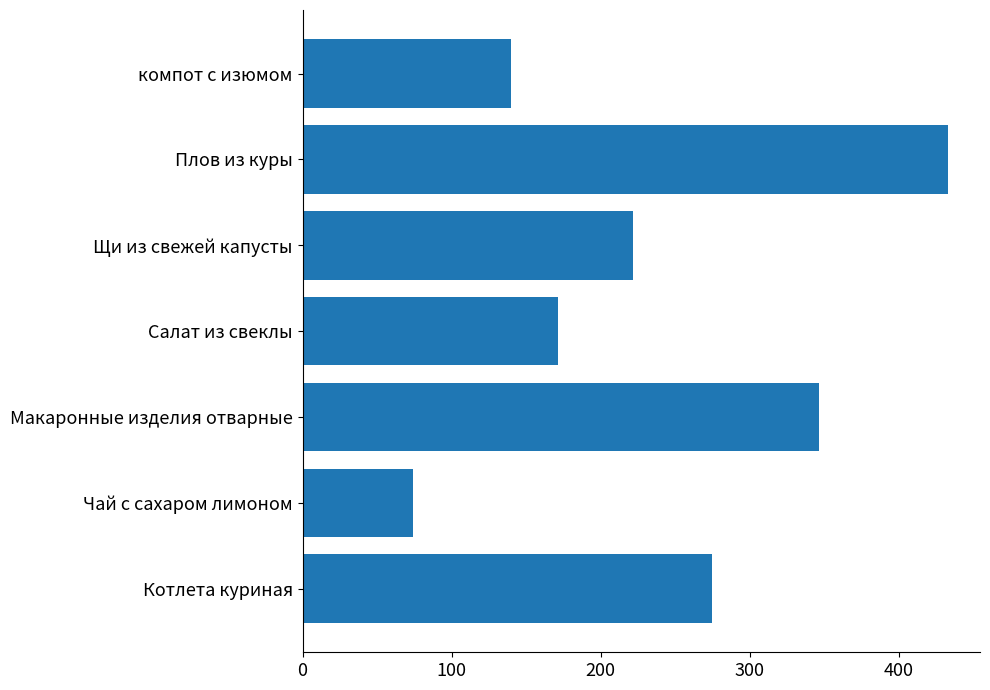

What is the sum of all values?

1662.0